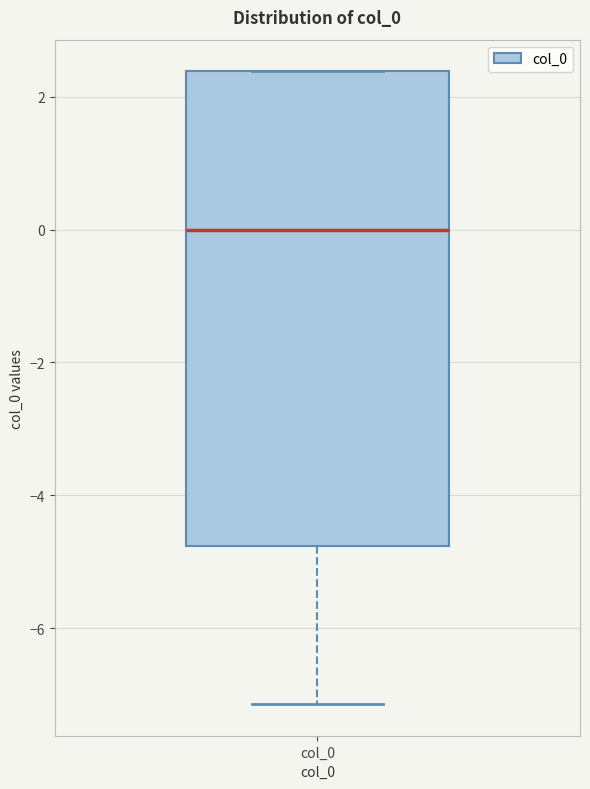

Read this box plot against the y-axis: the position of the median line, the range covered by the box, and the ends of both whiskers. The values are not printed on the chart, so give them approximately, as read against the axis.

median 0.0, box -4.8 to 2.4, whiskers -7.2 to 2.4